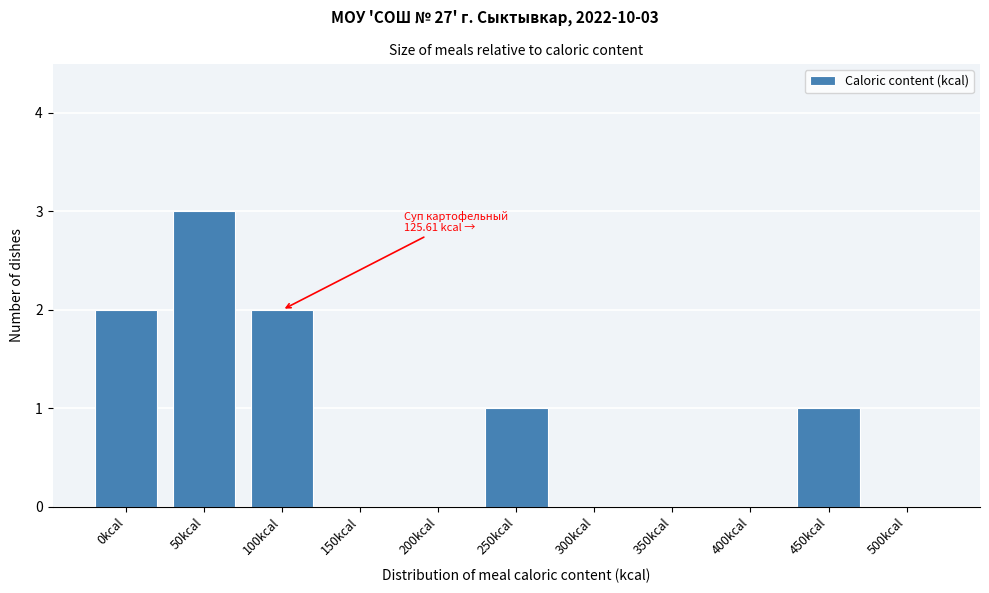

Reading left to right, transcribe all the data shown in this chart.

0kcal=2	50kcal=3	100kcal=2	150kcal=0	200kcal=0	250kcal=1	300kcal=0	350kcal=0	400kcal=0	450kcal=1	500kcal=0